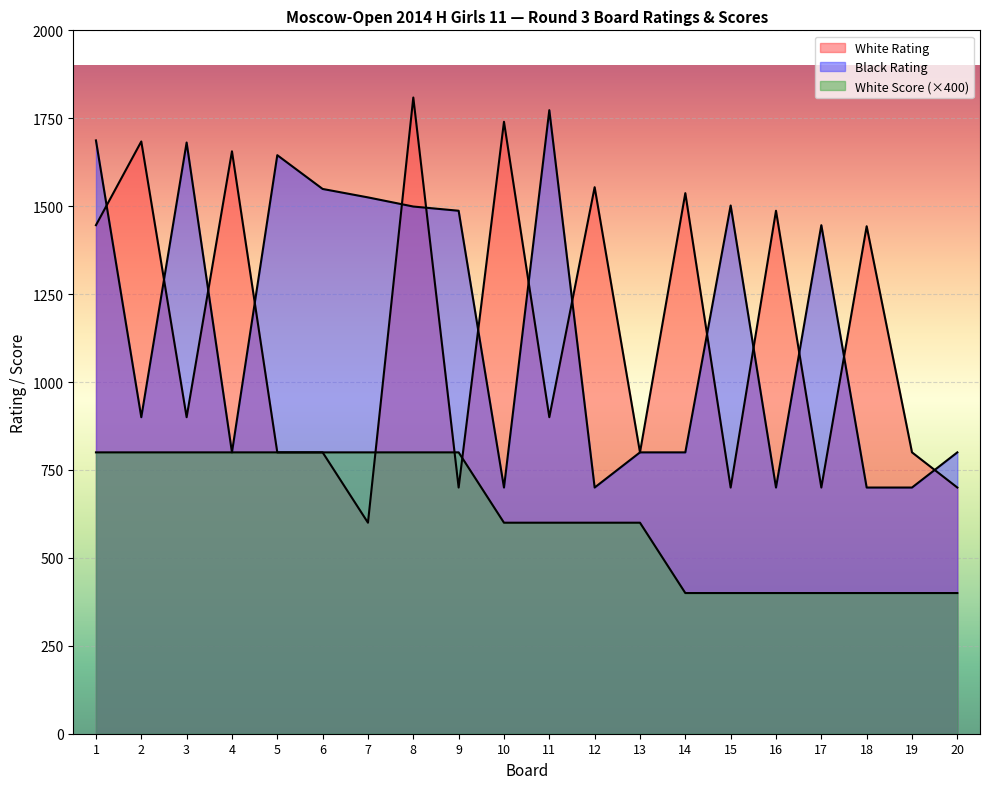

True or false: Black Rating has more than 0 interior local peaks.

True